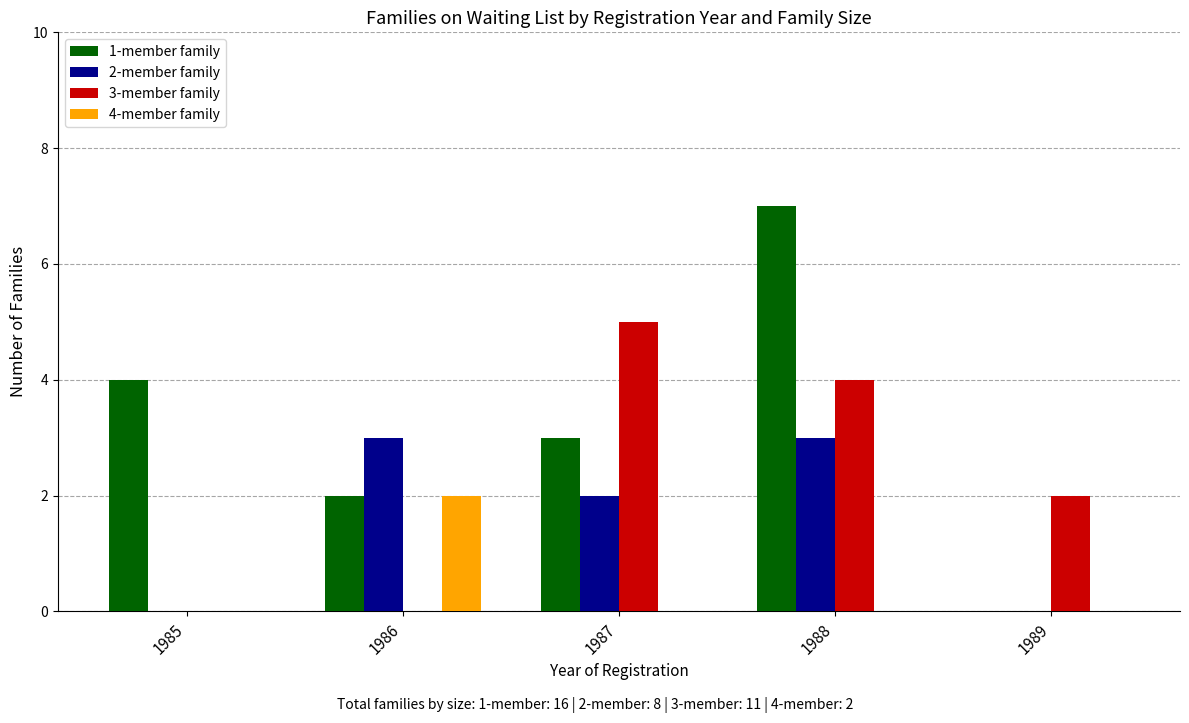

What is the maximum value shown in the chart?

7